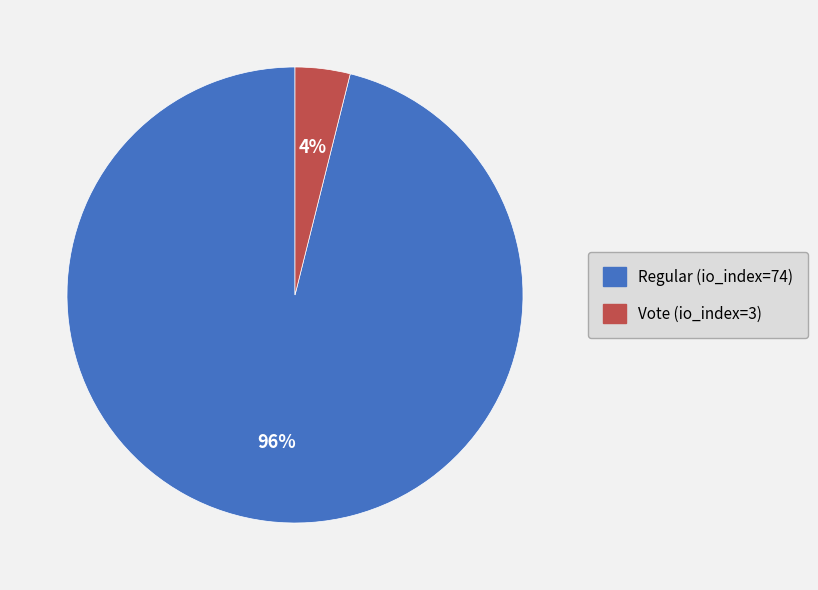

Count the number of slices in the pie.

2